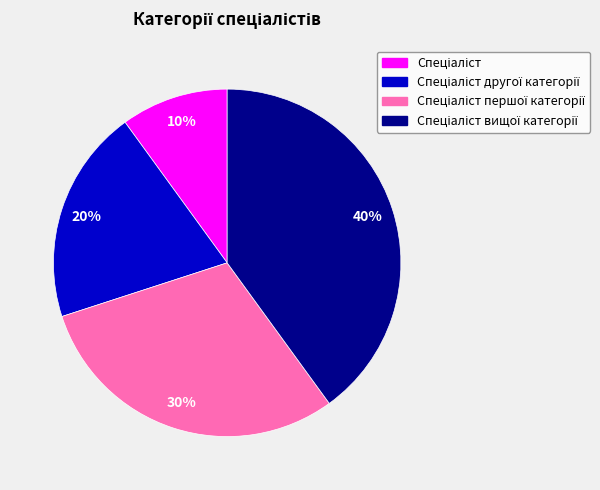

To the nearest percent, what is the average slice percentage?

25%